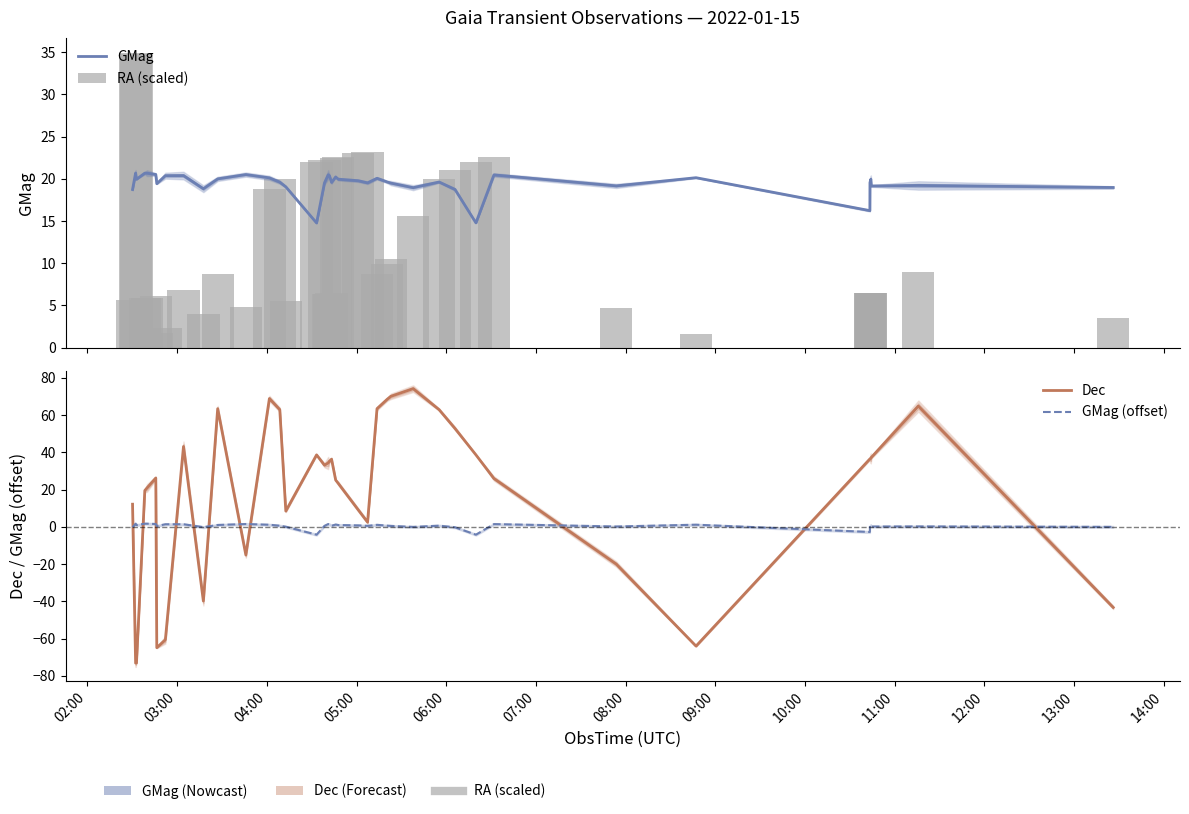

Does the chart contain any negative values?

Yes